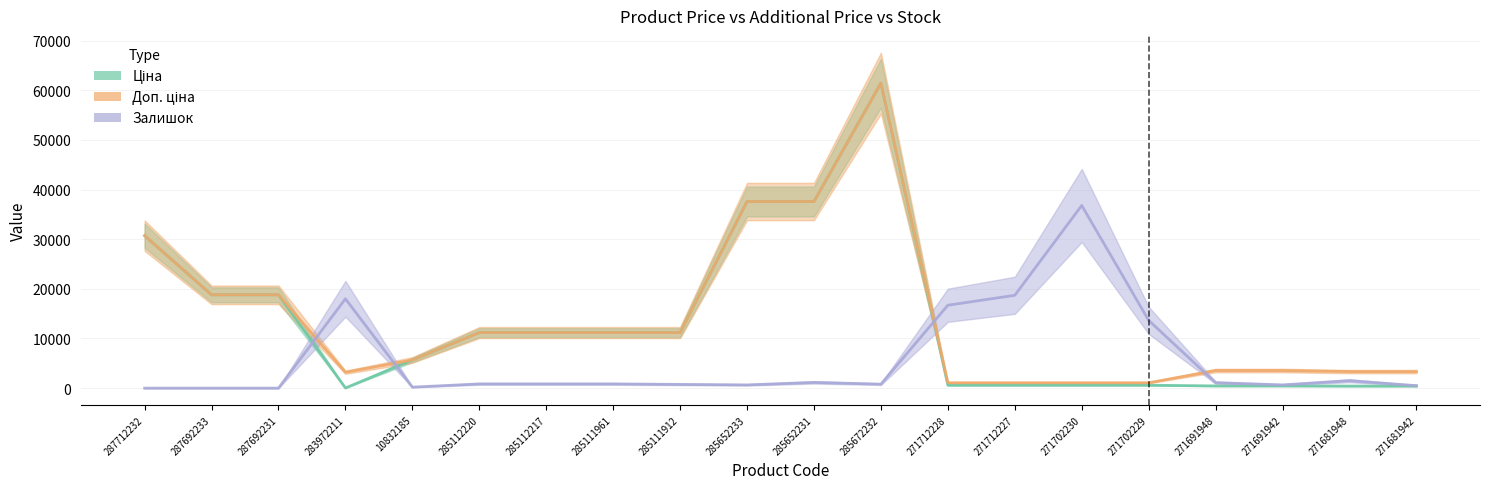

The Доп. ціна series shows 37593.6 at 285652231. True or false?

True